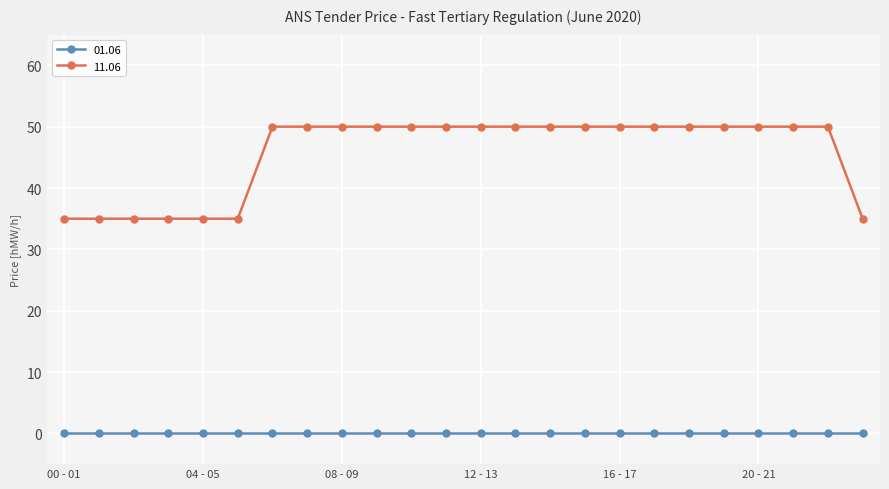

What is the value of the 11.06 point at the 22nd from the left?

50